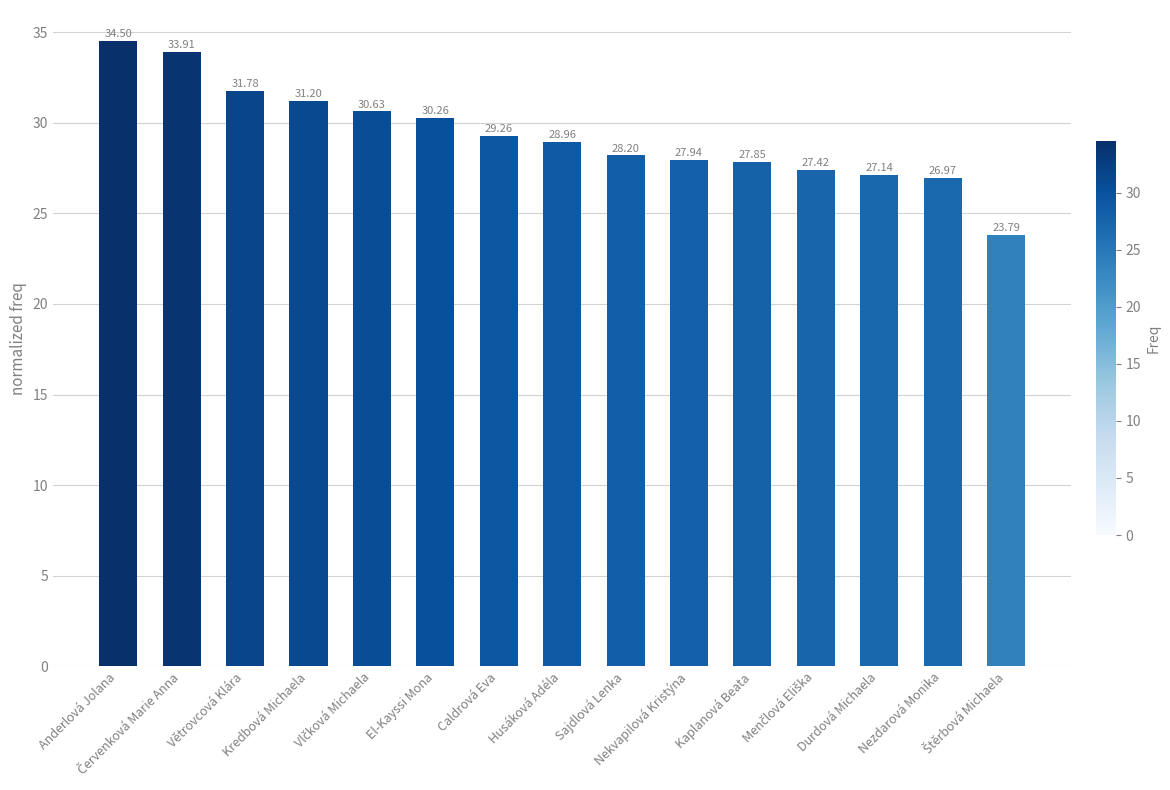

What is the difference between the maximum and second lowest values?

7.5